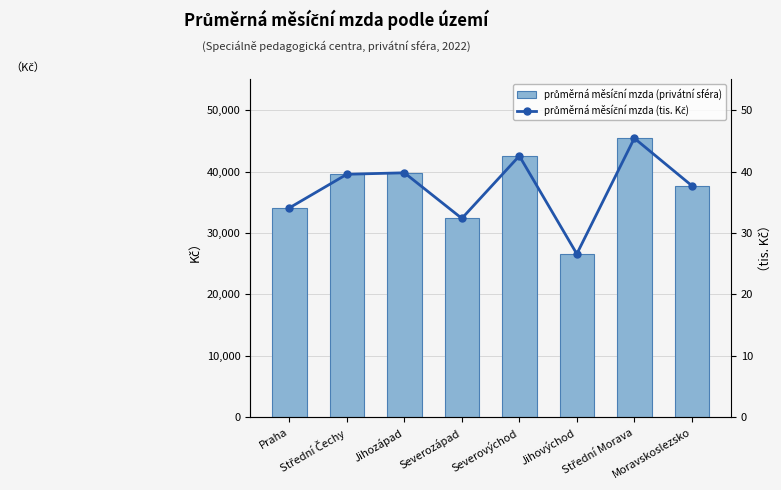

Is it true that průměrná měsíční mzda (privátní sféra) equals 39793.5 at Jihozápad?

True